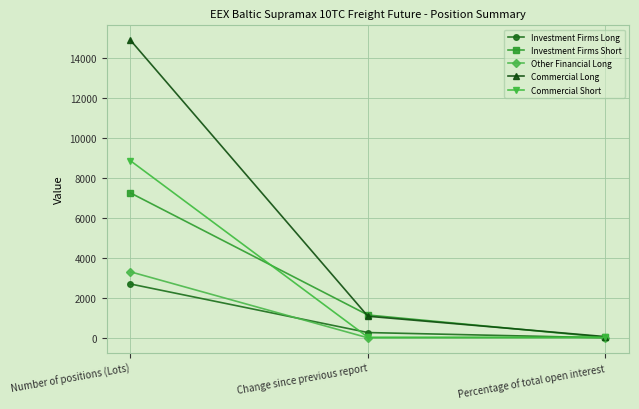

At which label is Investment Firms Long closest to 1355?

Change since previous report